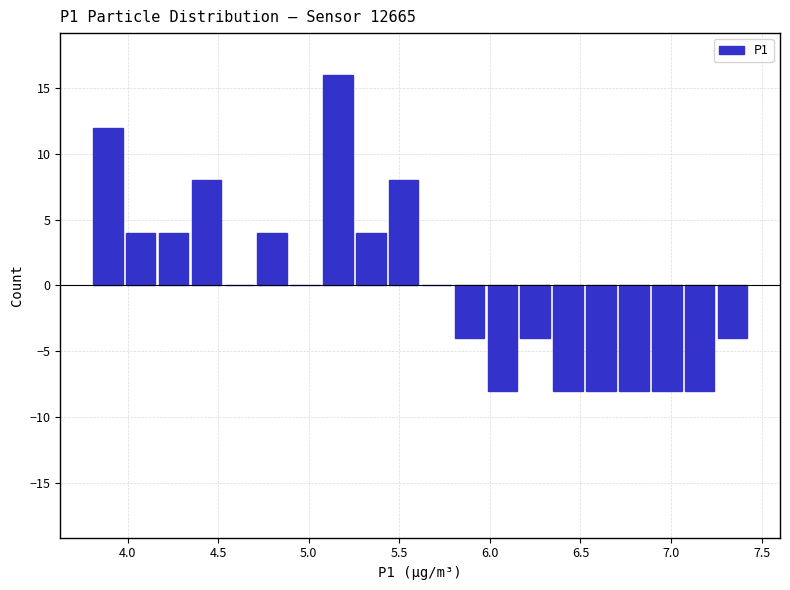

Around what value on the x-axis is the tallest bar? Give the approximate position of its centre, as read against the axis.

5.15